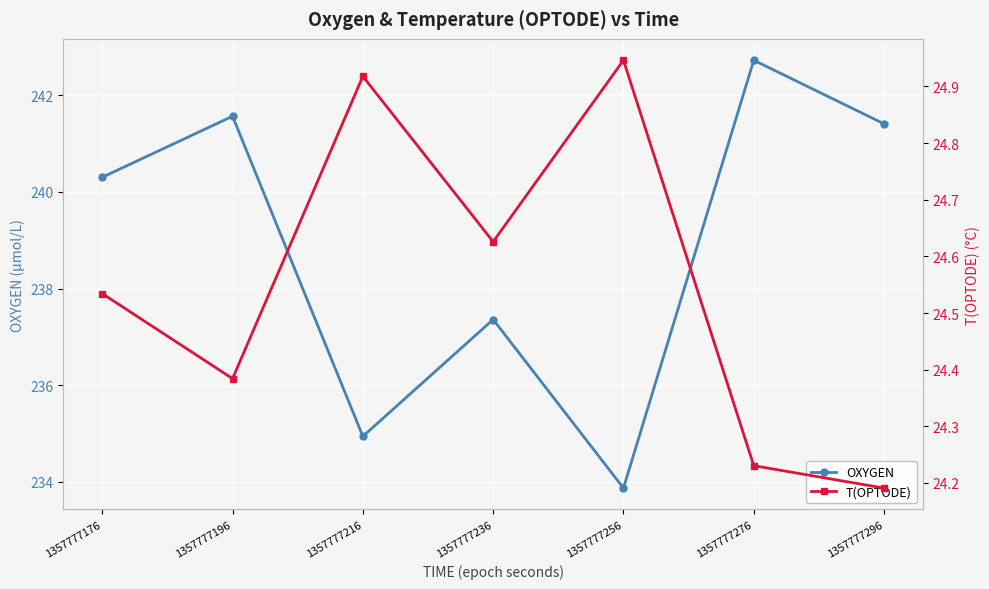

What are all the series names shown in the legend?

OXYGEN, T(OPTODE)